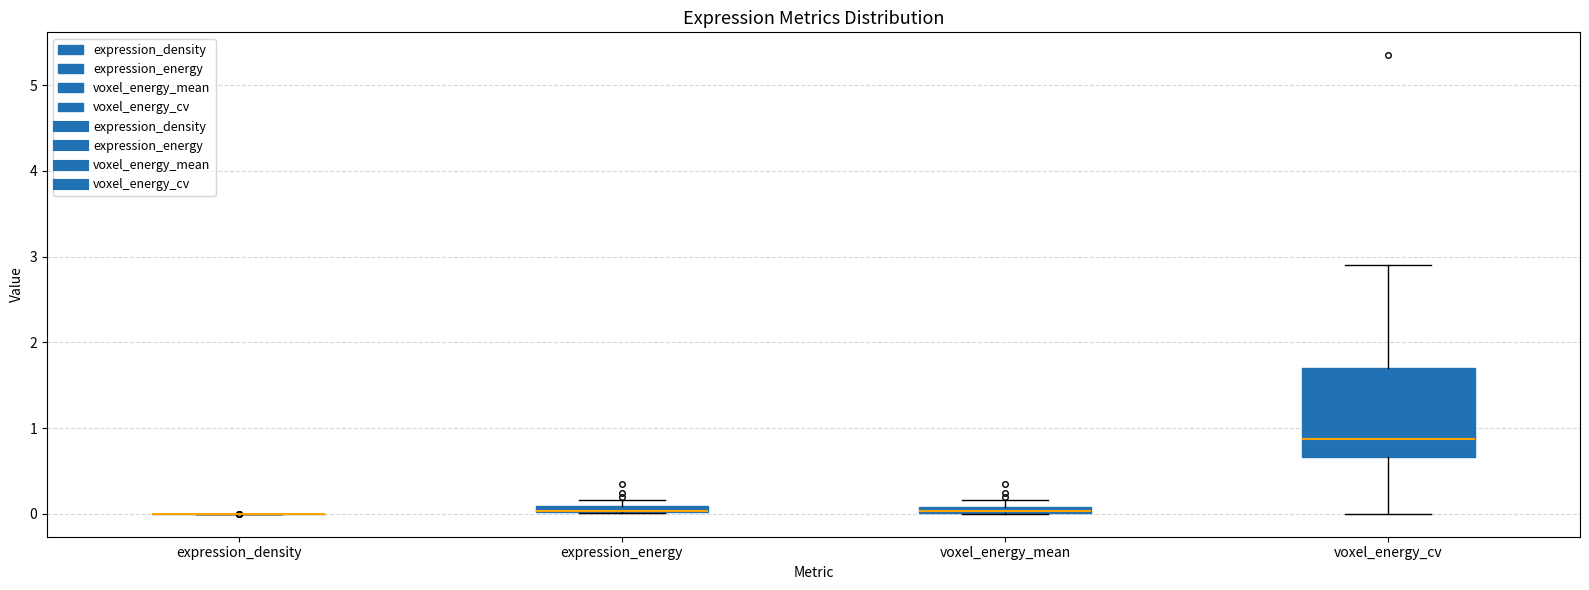

Comparing the boxes themselves (not the whiskers), which one is the tallest?

voxel_energy_cv